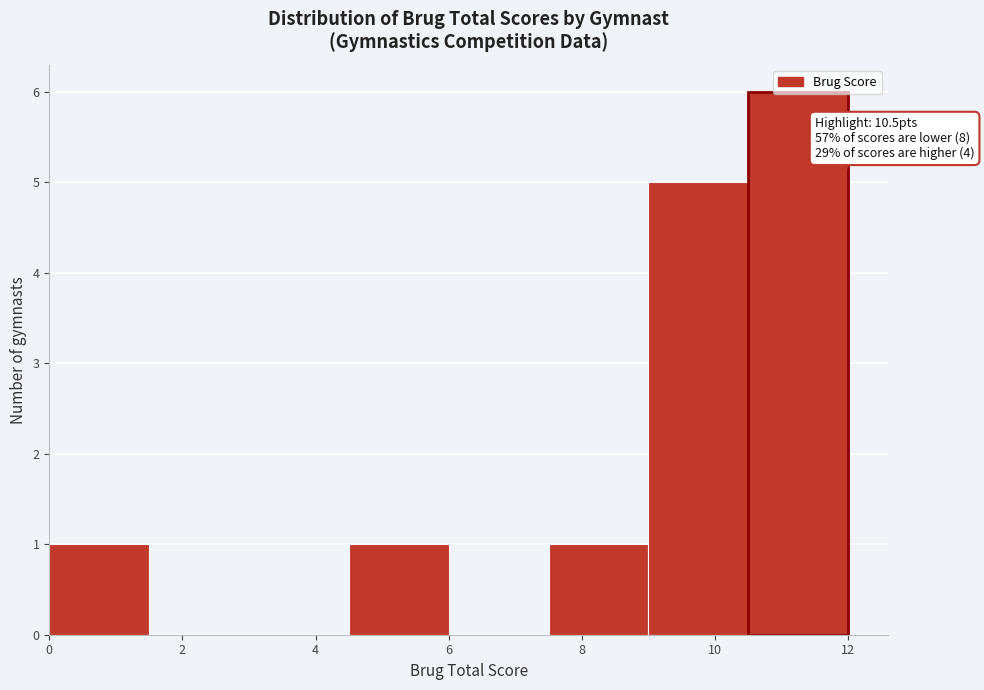

Which range on the x-axis has the tallest bar?

10.5 to 12.0